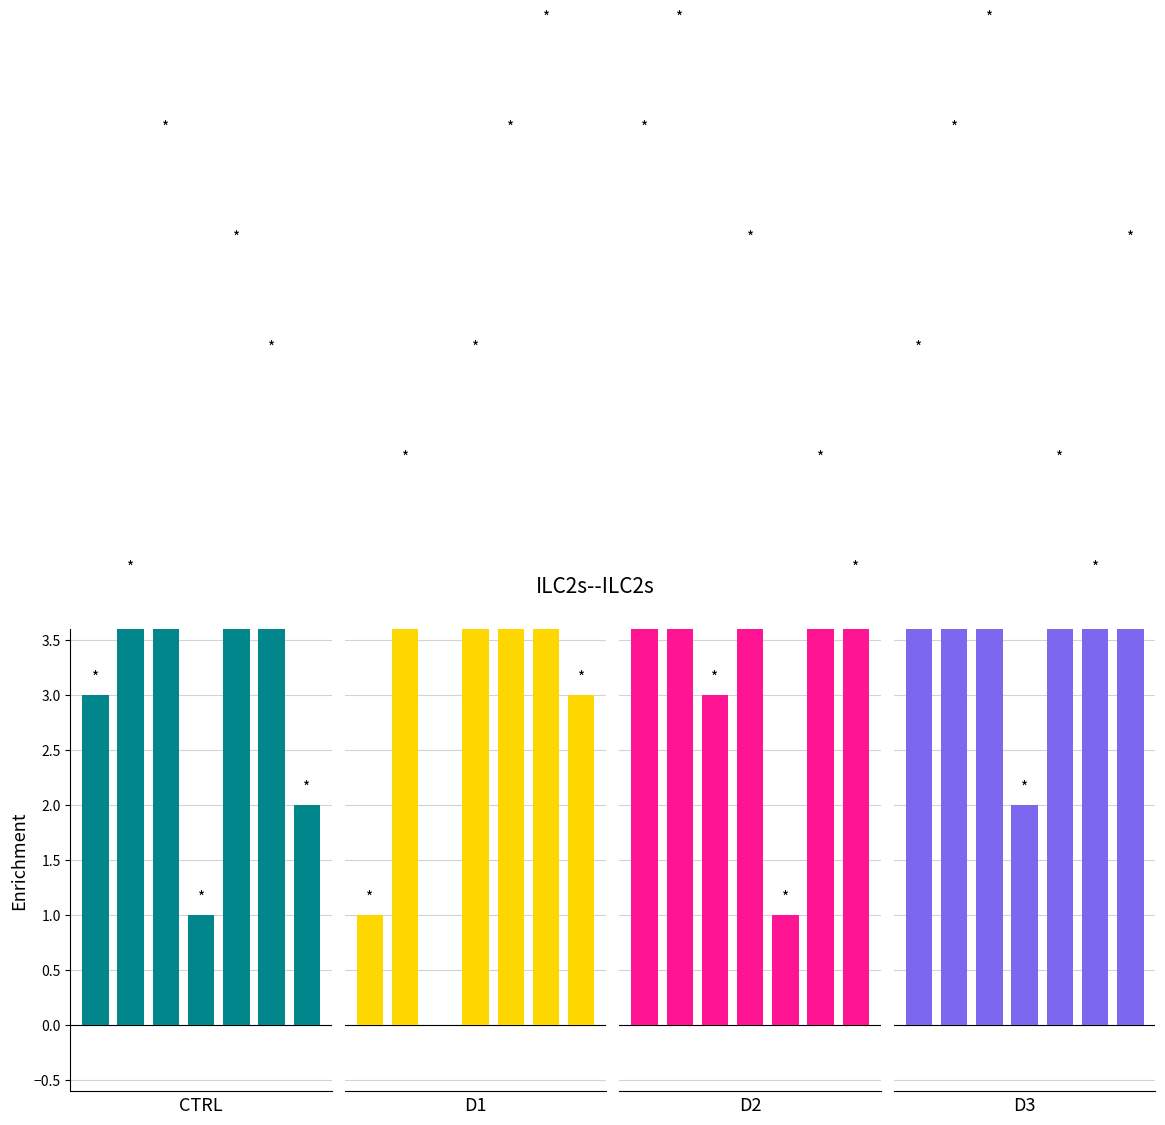

What are all the series names shown in the legend?

col_5, col_4, col_6, col_9